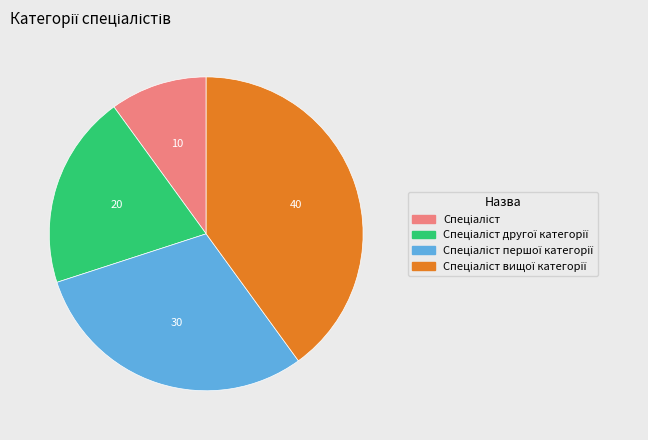

Is there any slice that represents more than half of the pie?

No